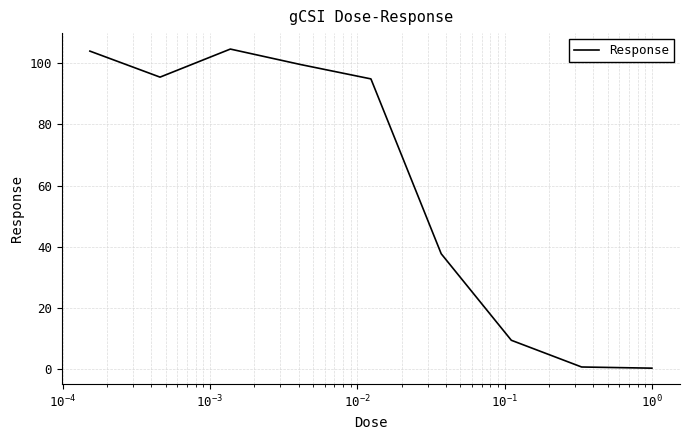

What is the minimum value shown in the chart?

0.4